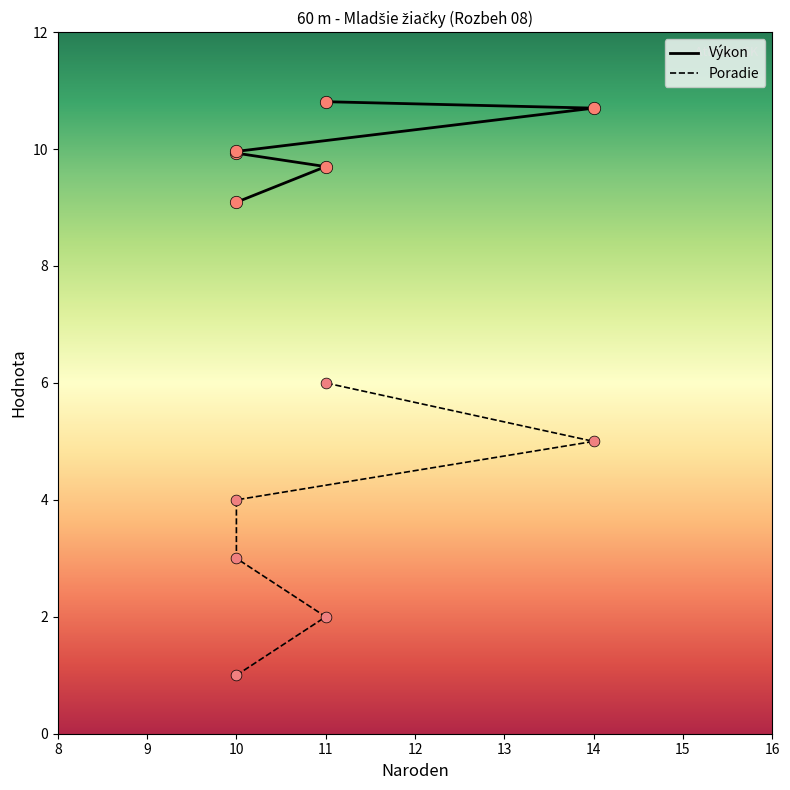

Which series contains the highest Y value?

Výkon